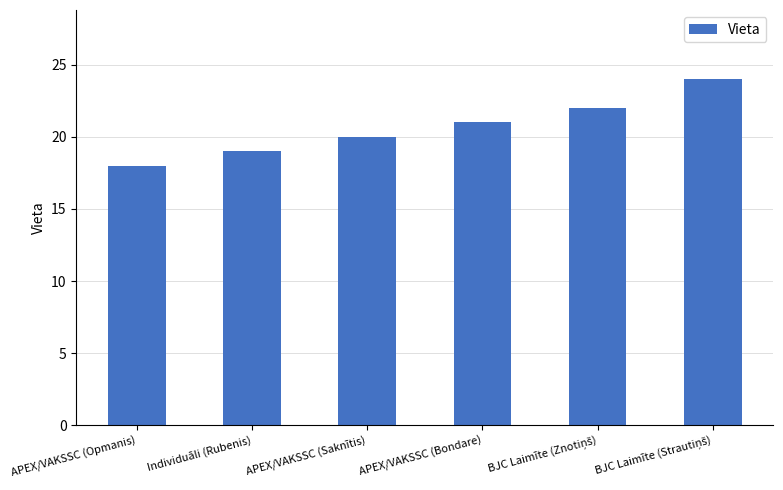

What is the label of the 4th bar from the left?

APEX/VAKSSC (Bondare)